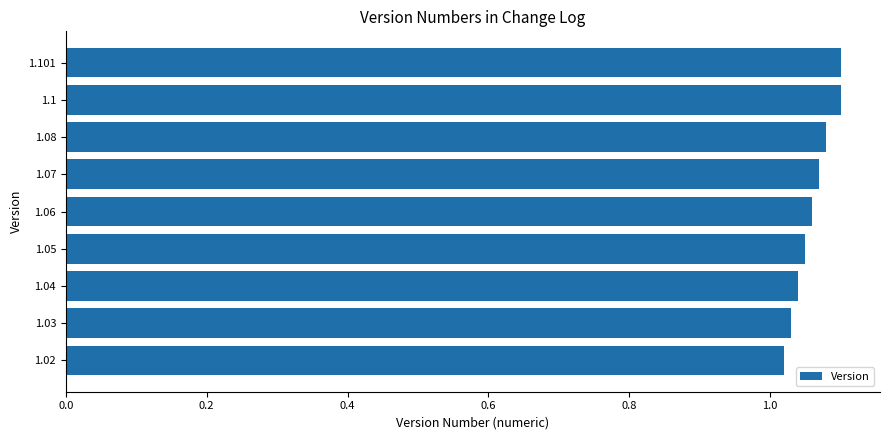

Is it true that the value at 1.101 is 1.1?

True